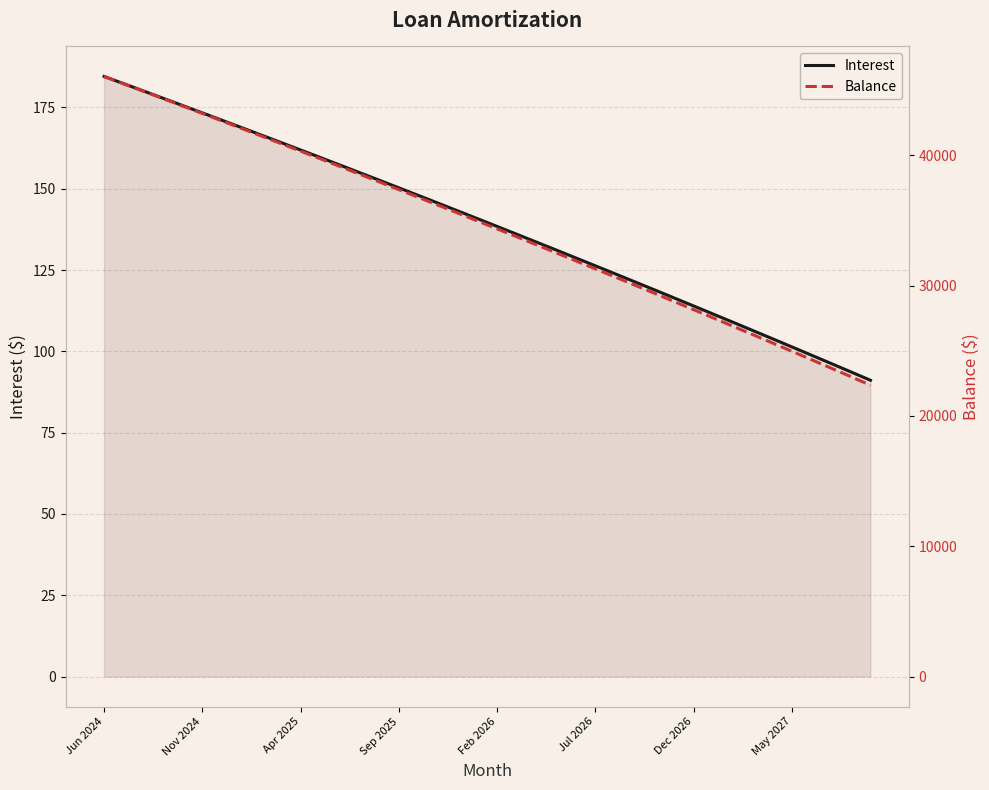

The Balance series shows 15887.8 at 21. True or false?

False